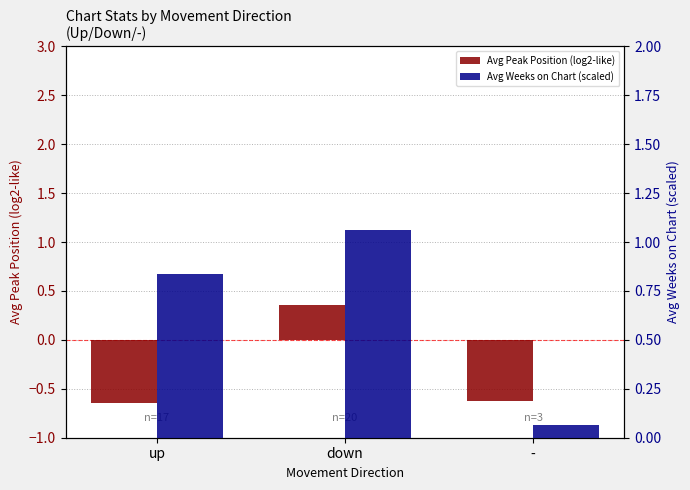

What is the total value across all series at up?

0.2